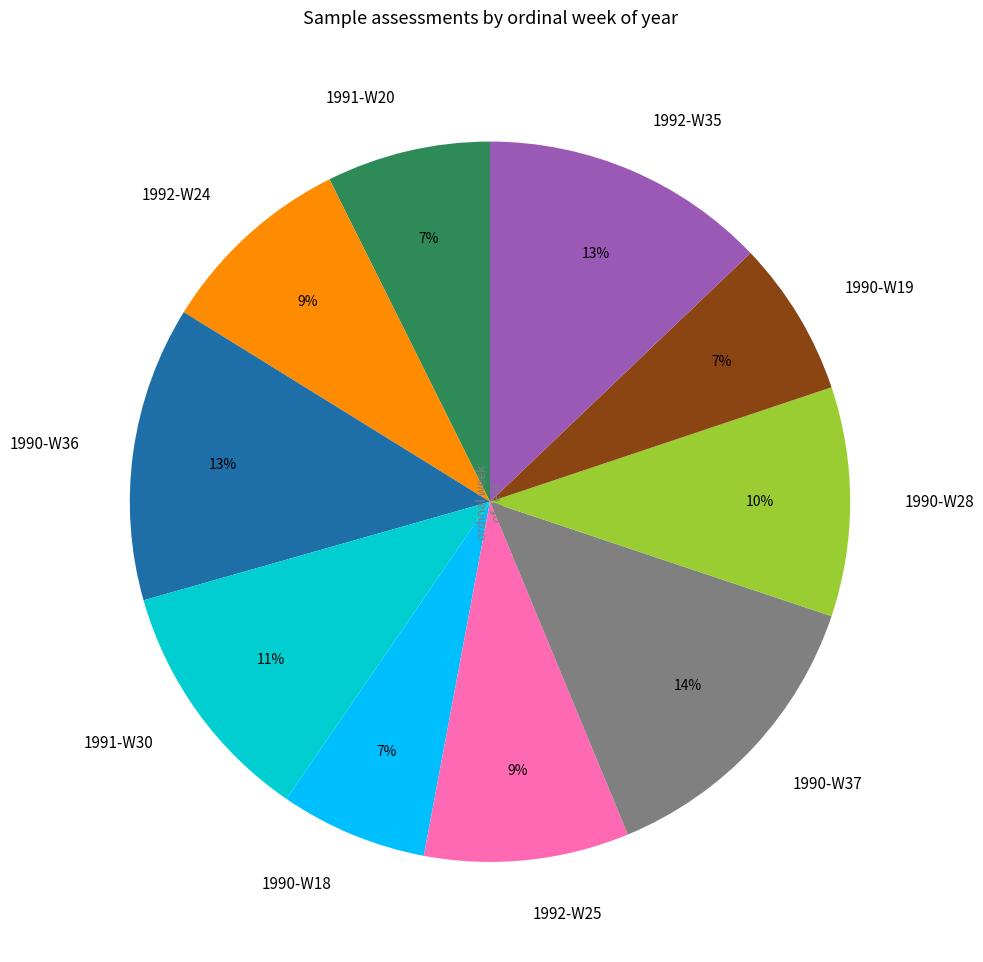

Is 1990-W18 the majority of the pie?

No